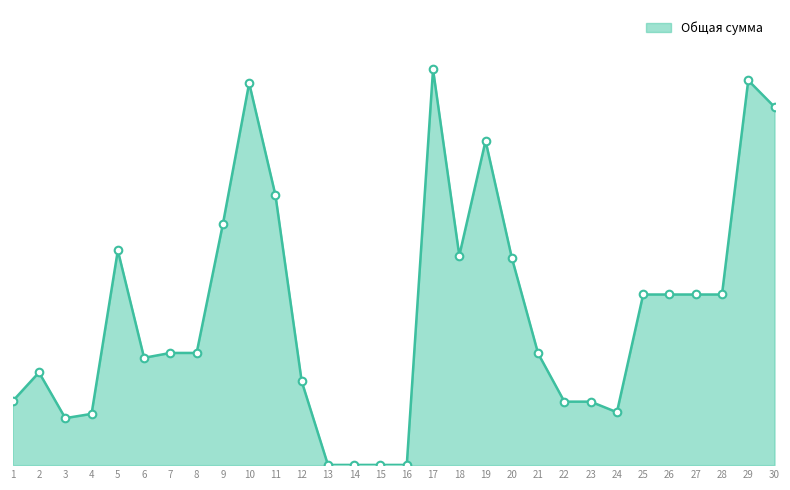

Between 3 and 1, which is larger?

1